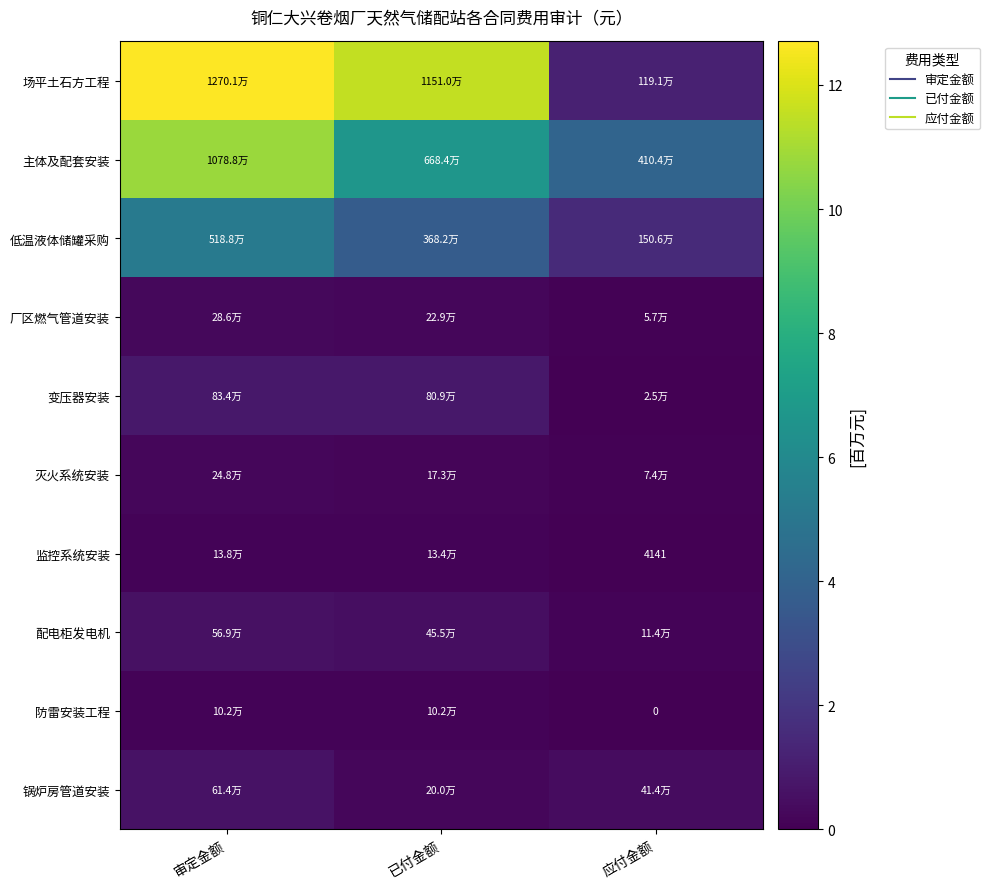

What is the approximate value of 低温液体储罐采购 at 审定金额?

5.2